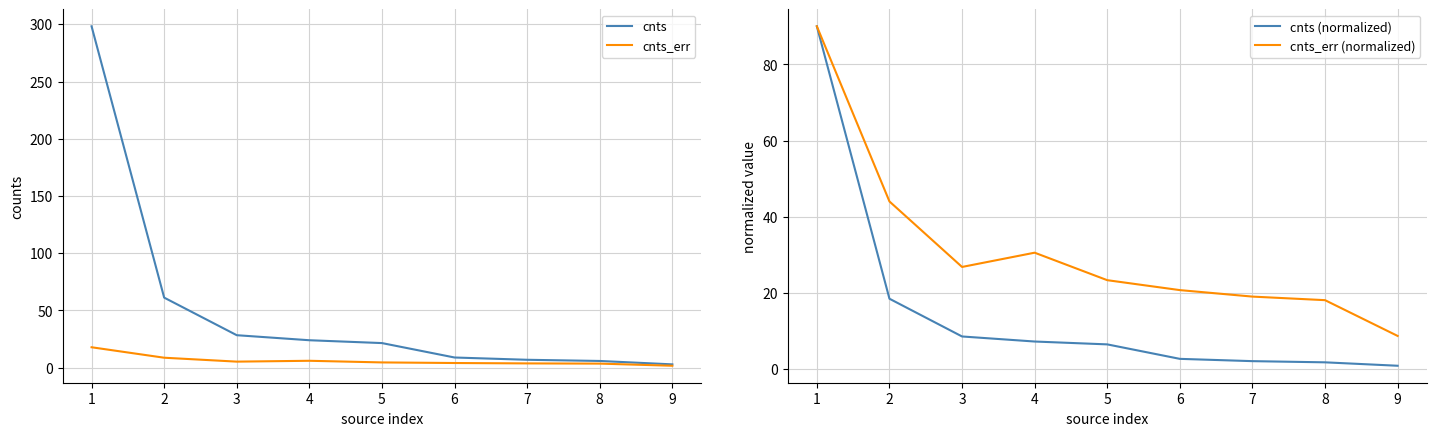

Is it true that cnts_err (normalized) equals 149.1 at 0?

False